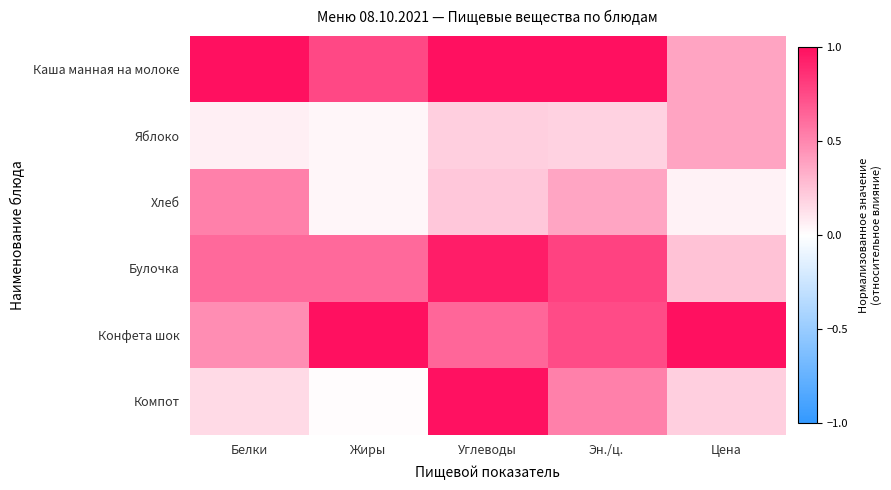

Reading left to right, extract all data points from this chart.

Каша манная на молоке: Белки=1.0	Жиры=0.8	Углеводы=1.0	Эн./ц.=1.0	Цена=0.4
Яблоко: Белки=0.1	Жиры=0.0	Углеводы=0.2	Эн./ц.=0.2	Цена=0.4
Хлеб: Белки=0.5	Жиры=0.0	Углеводы=0.2	Эн./ц.=0.4	Цена=0.1
Булочка: Белки=0.6	Жиры=0.6	Углеводы=0.9	Эн./ц.=0.8	Цена=0.2
Конфета шок: Белки=0.5	Жиры=1.0	Углеводы=0.6	Эн./ц.=0.7	Цена=1.0
Компот: Белки=0.1	Жиры=0.0	Углеводы=1.0	Эн./ц.=0.5	Цена=0.2